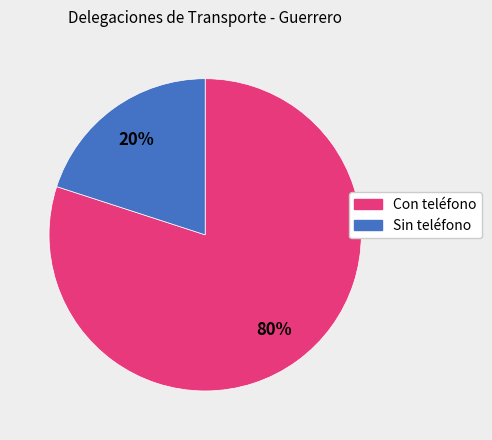

Is there any slice that represents more than half of the pie?

Yes